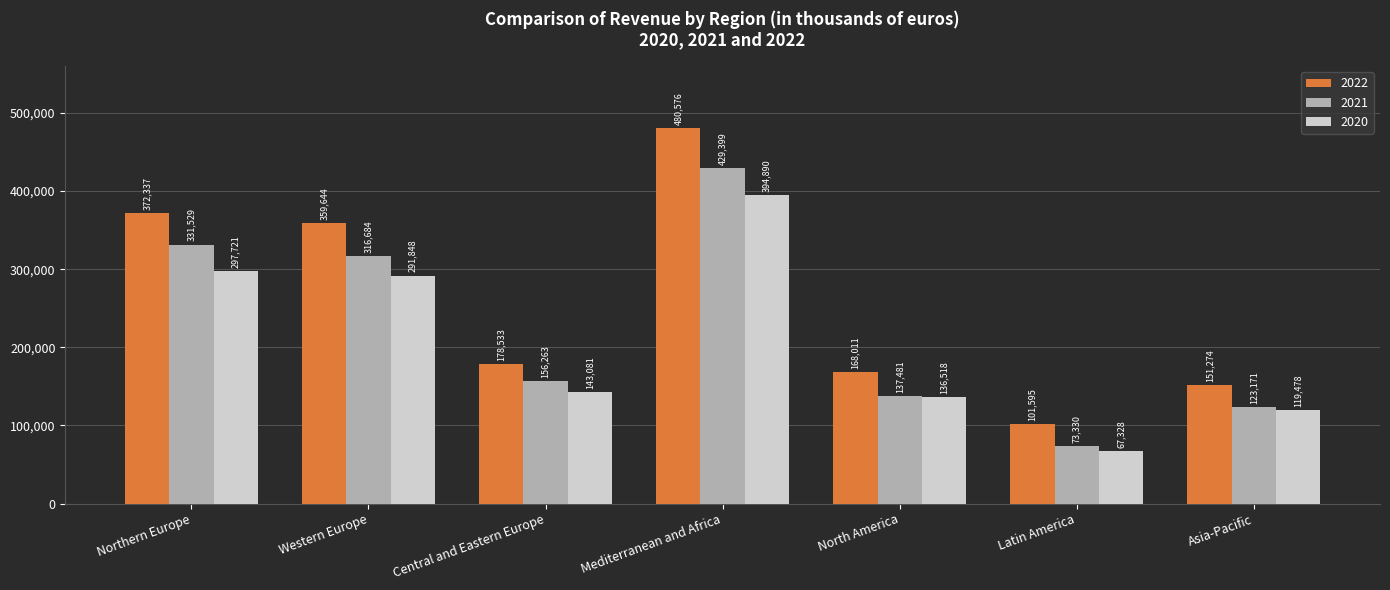

Rank the series at Western Europe from highest to lowest value.

2022, 2021, 2020